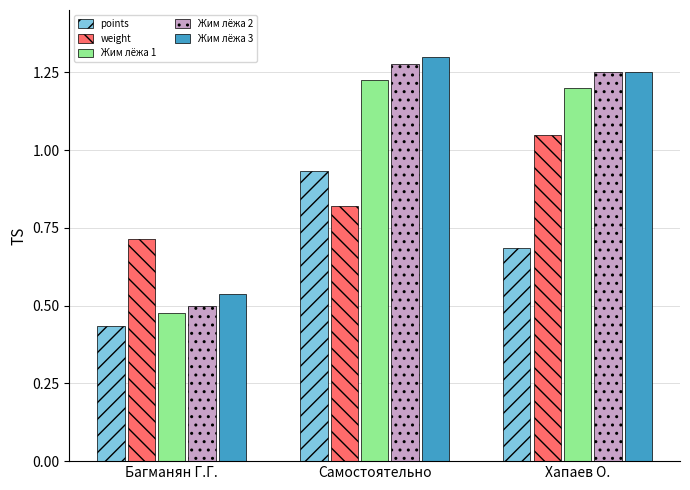

Count the number of data series in this chart.

5